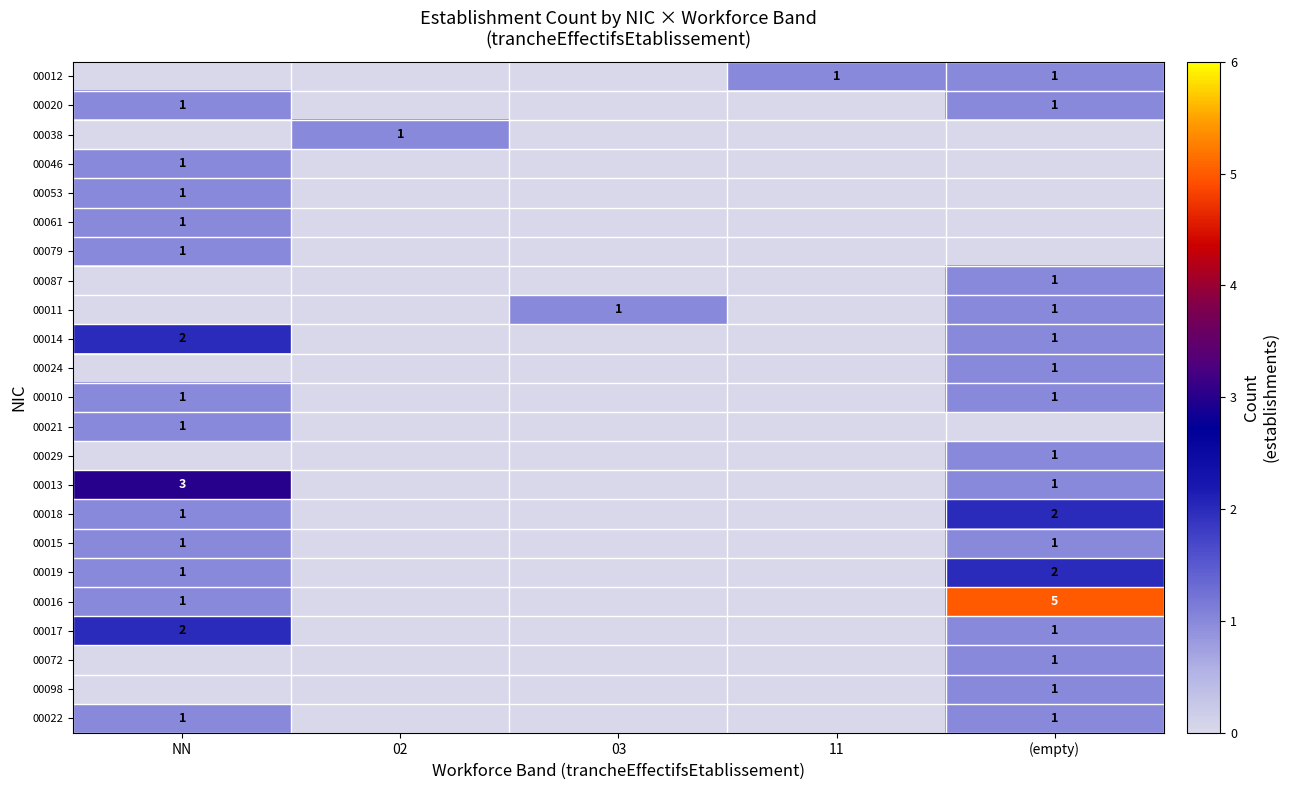

Is it true that 00024 equals 1 at (empty)?

True